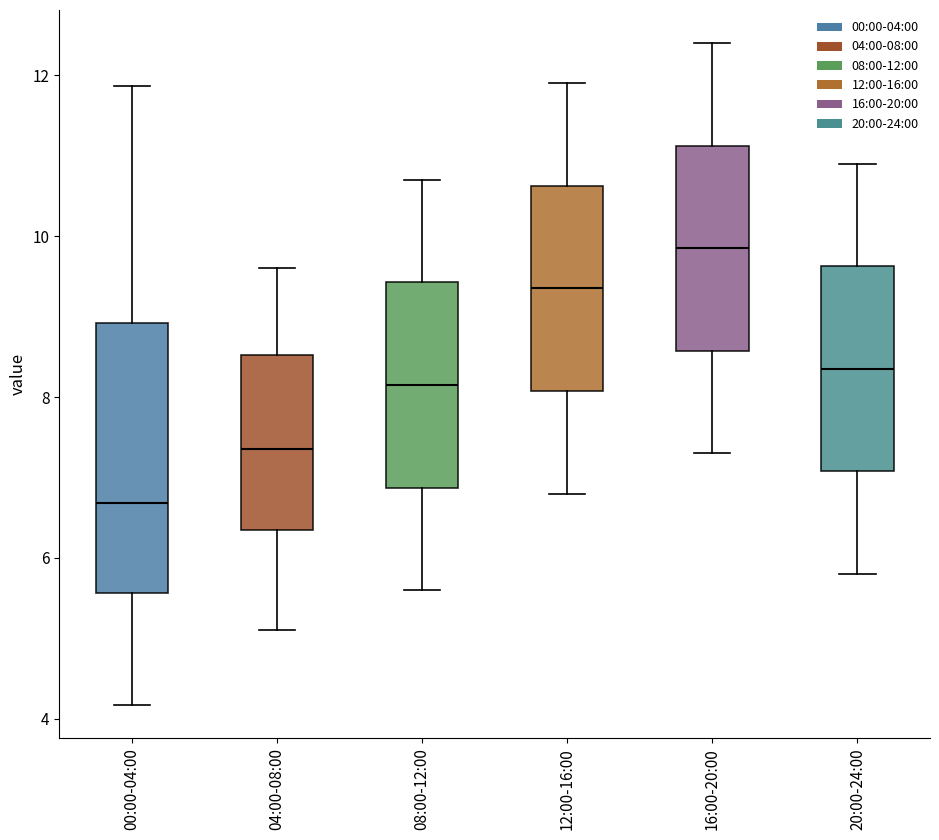

Reading left to right, transcribe this box plot: for each box, give where its median line is, the range the box spans, and where its two whiskers end, as read against the y-axis. The values are not printed on the chart, so give them approximately, as read against the axis.

00:00-04:00: median 6.6, box 5.6 to 9.0, whiskers 4.2 to 11.8
04:00-08:00: median 7.4, box 6.4 to 8.6, whiskers 5.2 to 9.6
08:00-12:00: median 8.2, box 6.8 to 9.4, whiskers 5.6 to 10.8
12:00-16:00: median 9.4, box 8.0 to 10.6, whiskers 6.8 to 12.0
16:00-20:00: median 9.8, box 8.6 to 11.2, whiskers 7.4 to 12.4
20:00-24:00: median 8.4, box 7.0 to 9.6, whiskers 5.8 to 11.0